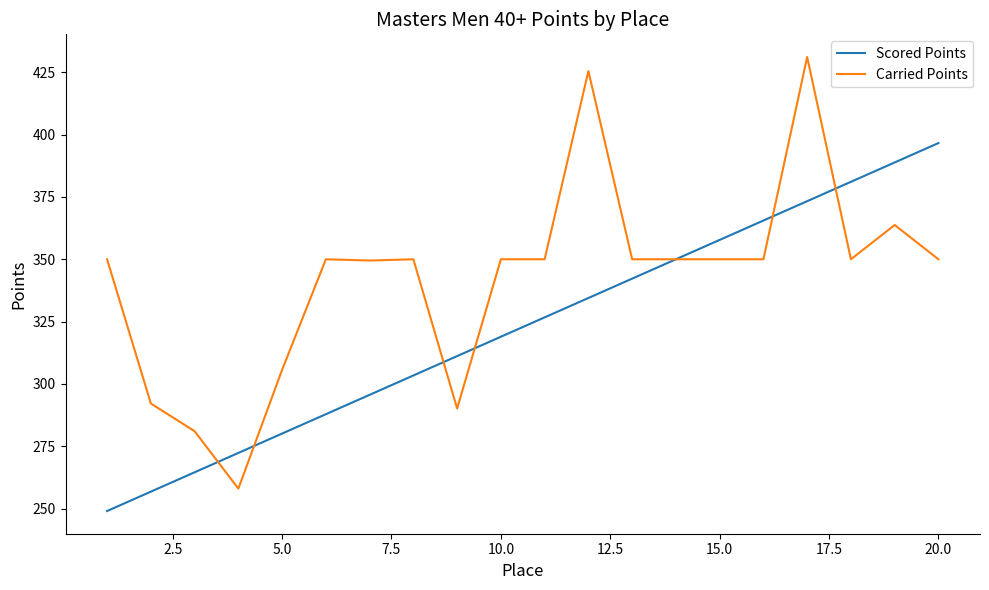

What is the lowest value of the Scored Points series?

249.0